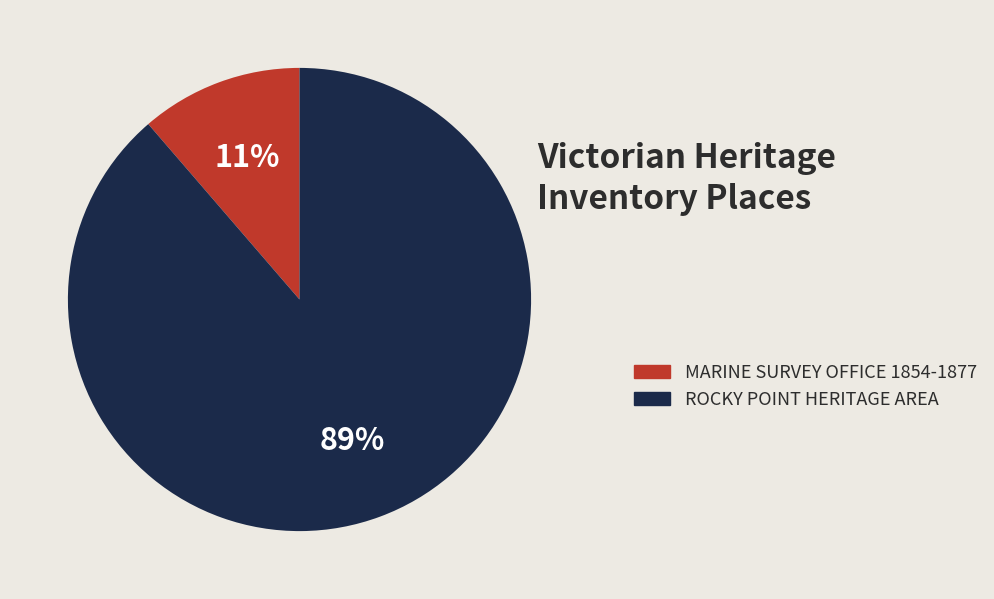

How many slices are in this pie chart?

2